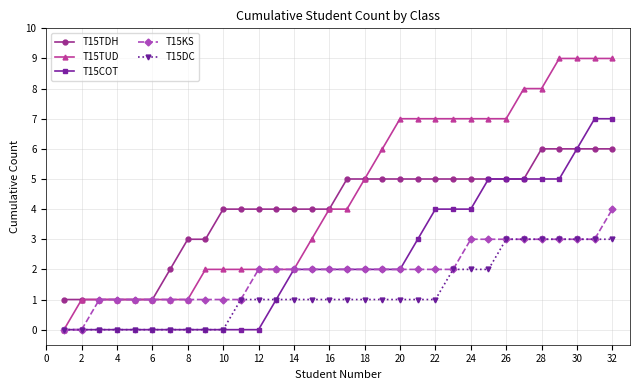

What is the minimum value for T15TDH?

1